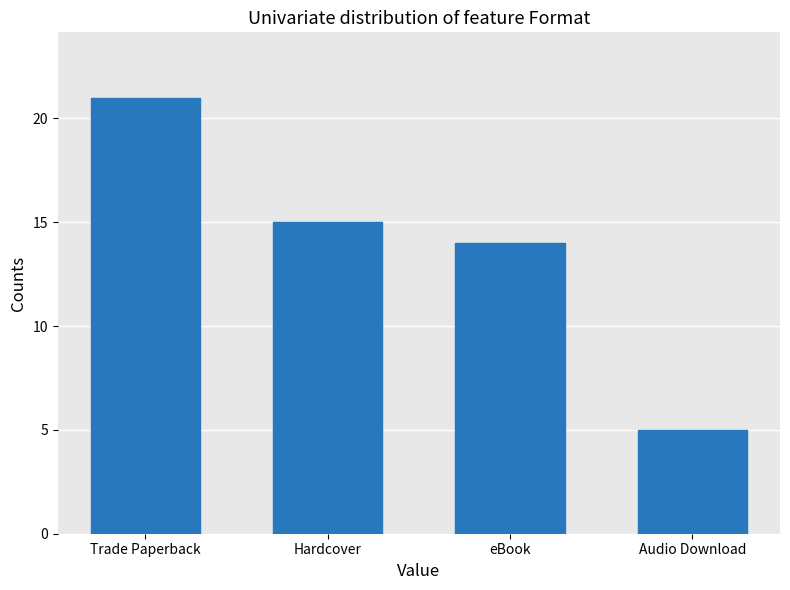

What is the difference between the values at eBook and Trade Paperback?

7